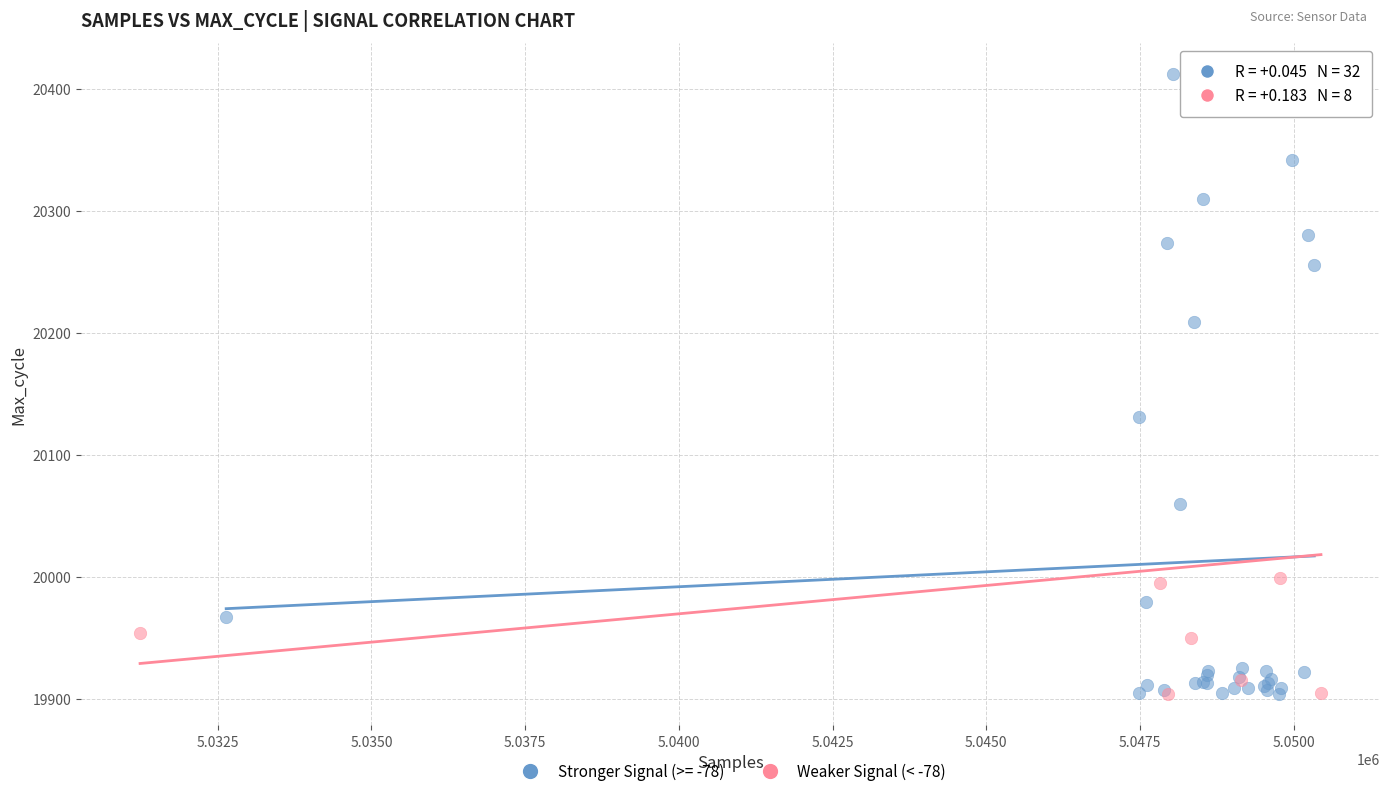

Which series has the largest Y range (max minus min)?

Stronger Signal (>= -78)